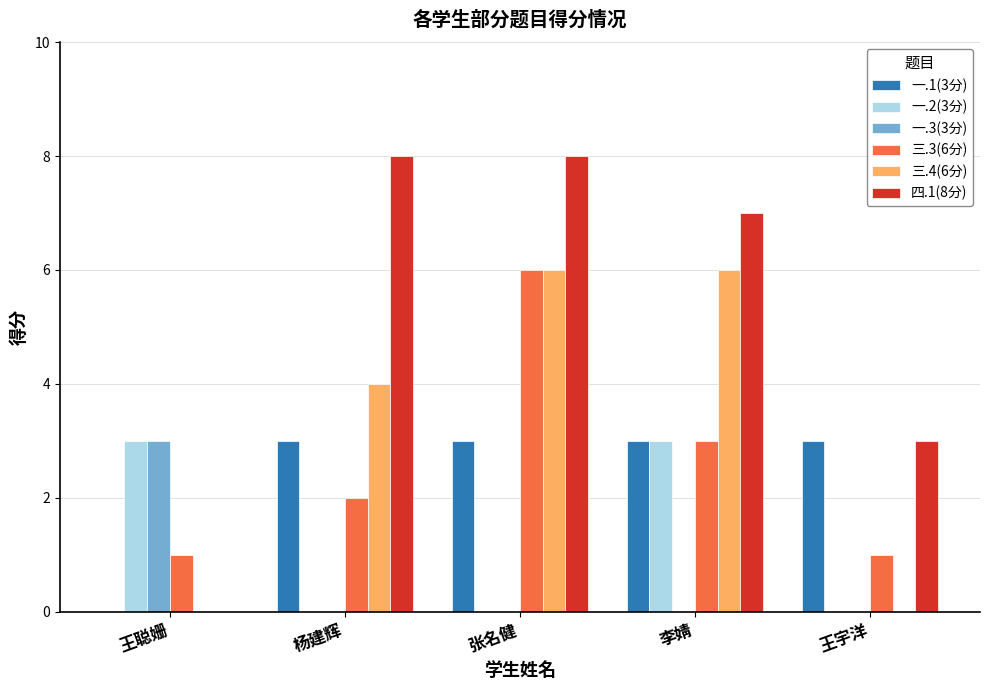

Count the number of categories in the chart.

5